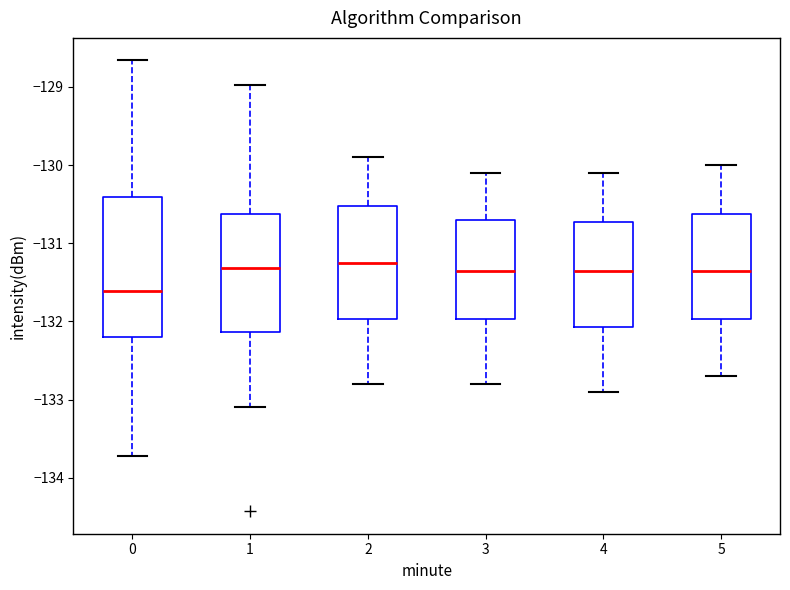

Reading left to right, read every box against the y-axis: the position of its median line, the range the box covers, and the ends of its whiskers. The values are not printed on the chart, so give them approximately, as read against the axis.

0: median -131.6, box -132.2 to -130.4, whiskers -133.7 to -128.7
1: median -131.3, box -132.1 to -130.6, whiskers -133.1 to -129.0
2: median -131.2, box -132.0 to -130.5, whiskers -132.8 to -129.9
3: median -131.3, box -132.0 to -130.7, whiskers -132.8 to -130.1
4: median -131.3, box -132.1 to -130.7, whiskers -132.9 to -130.1
5: median -131.3, box -132.0 to -130.6, whiskers -132.7 to -130.0